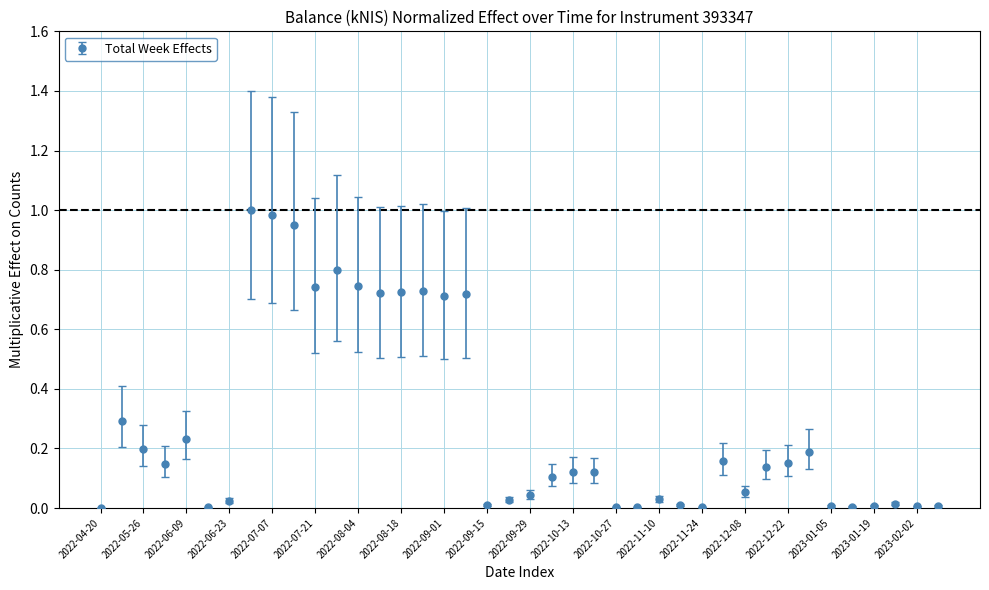

True or false: the data has more than 0 interior local peaks.

True